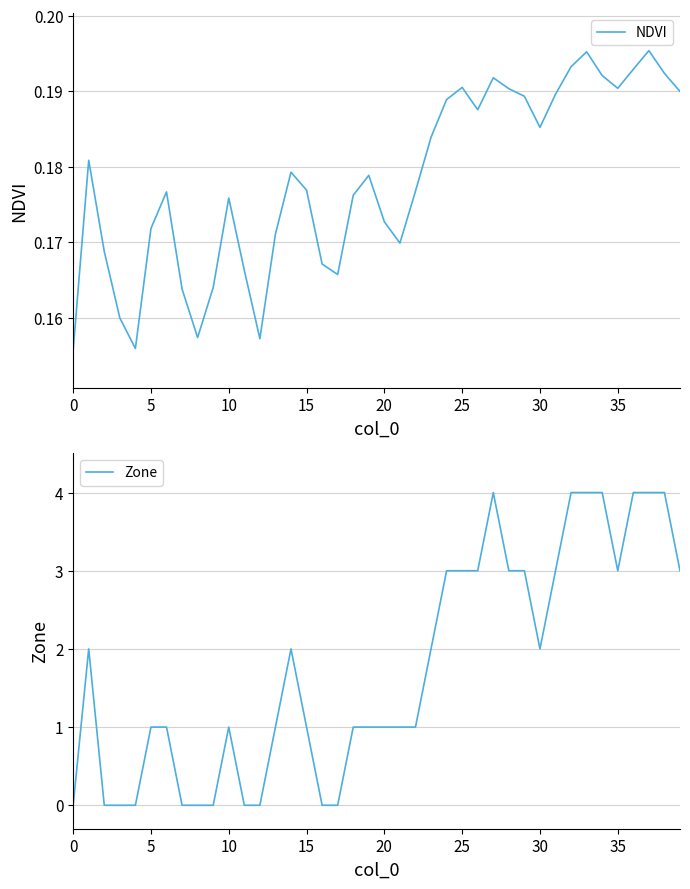

What is the difference between the highest and lowest values at 17?

0.2